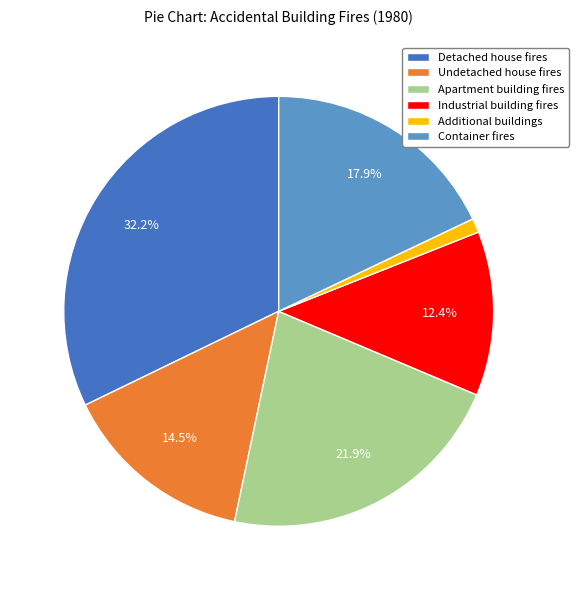

To the nearest percent, what percentage of the pie is Apartment building fires?

22%